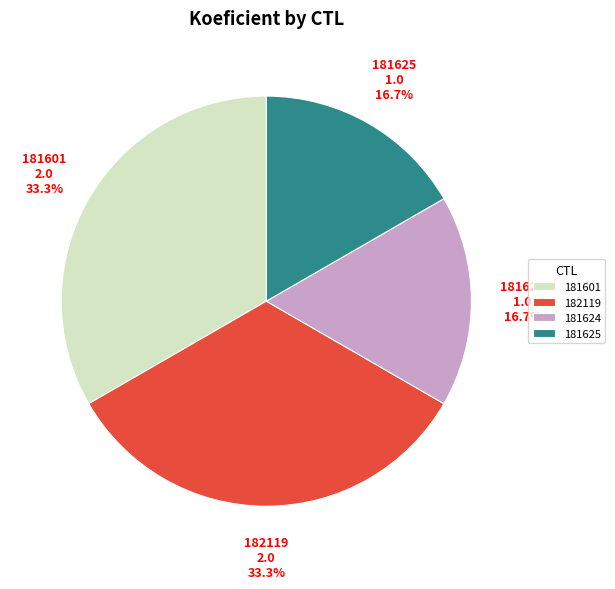

To the nearest percent, what percentage of the pie is 181625?

17%